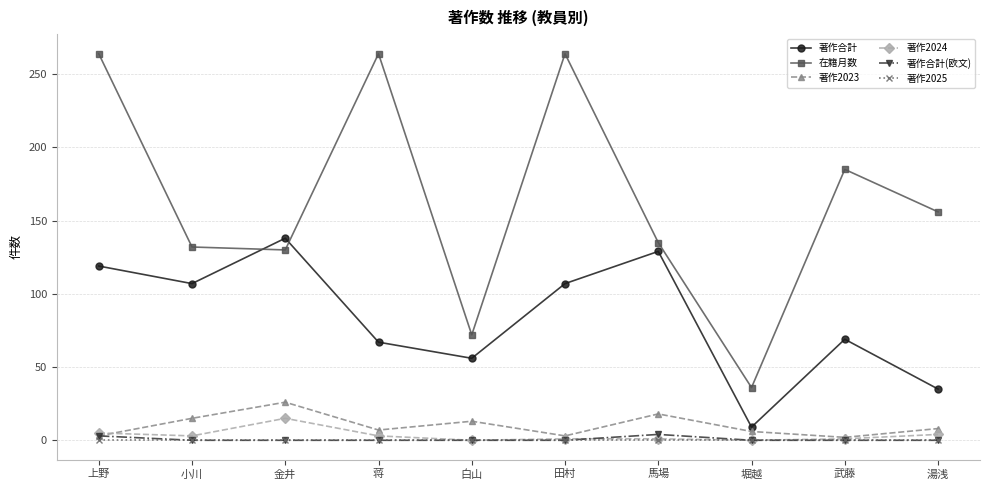

How many intersections are there between 在籍月数 and 著作合計?

2